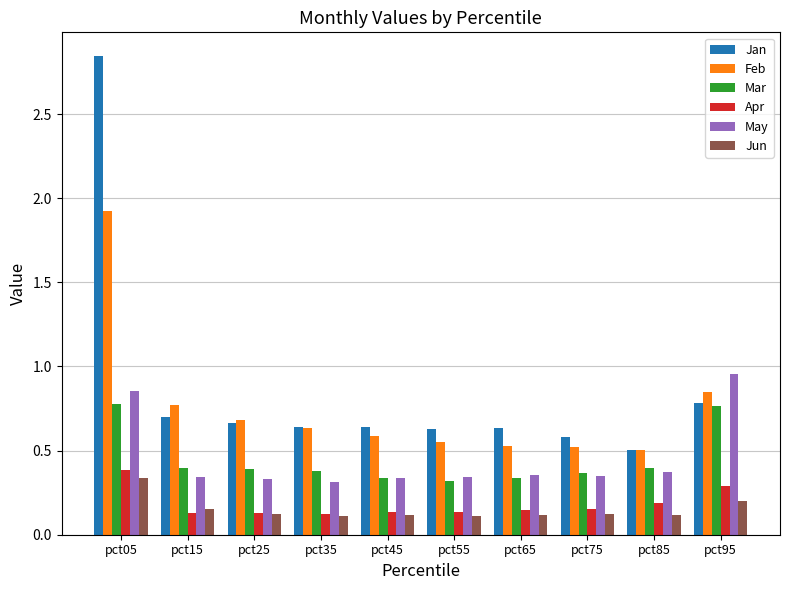

What are all the series names shown in the legend?

Jan, Feb, Mar, Apr, May, Jun